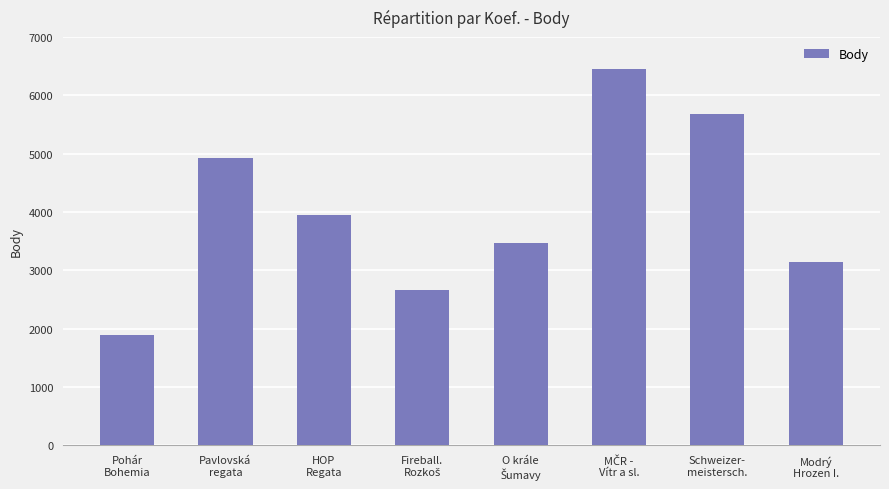

What is the smallest value displayed?

1892